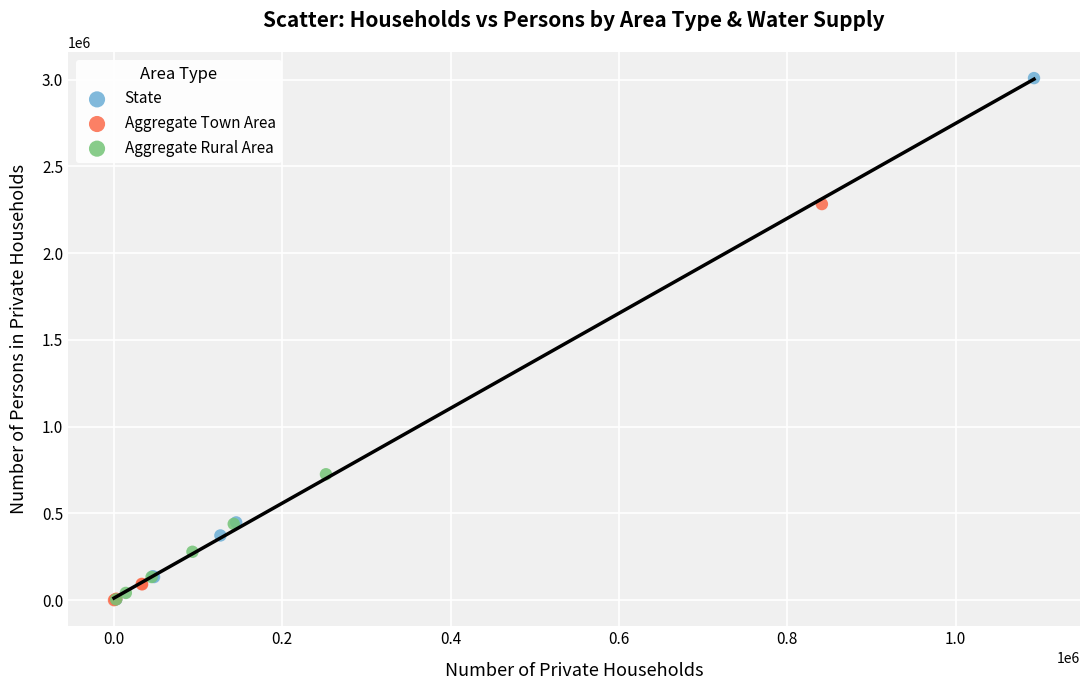

Which series contains the highest Y value?

State